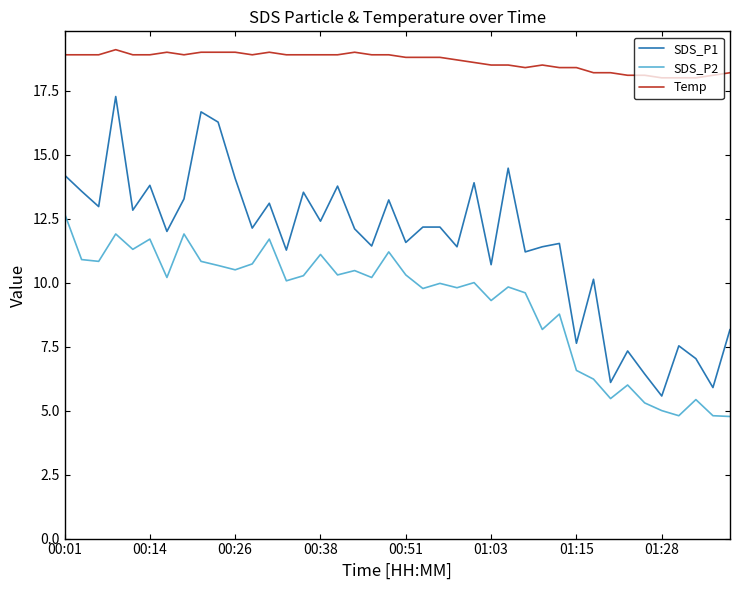

Which series has the widest spread of values?

SDS_P1